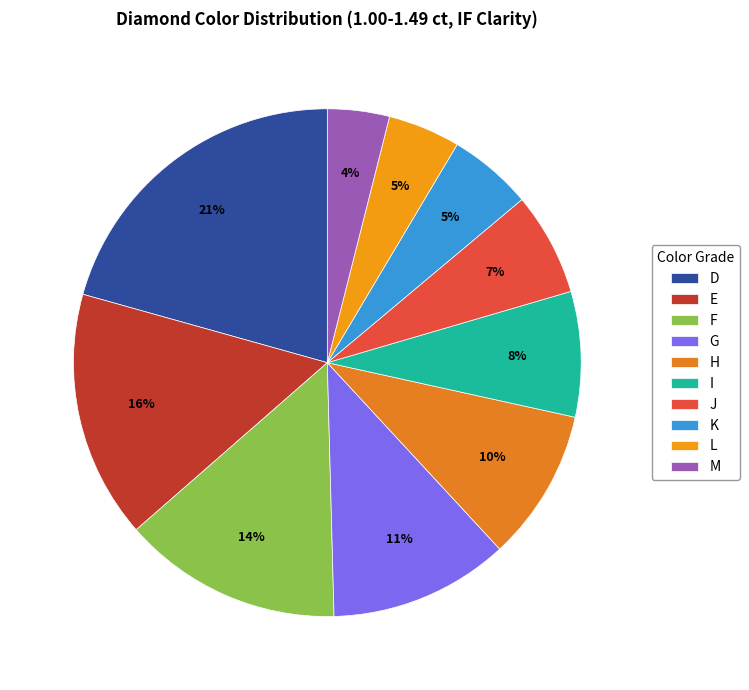

What percentage do L and M together represent?

8.5%